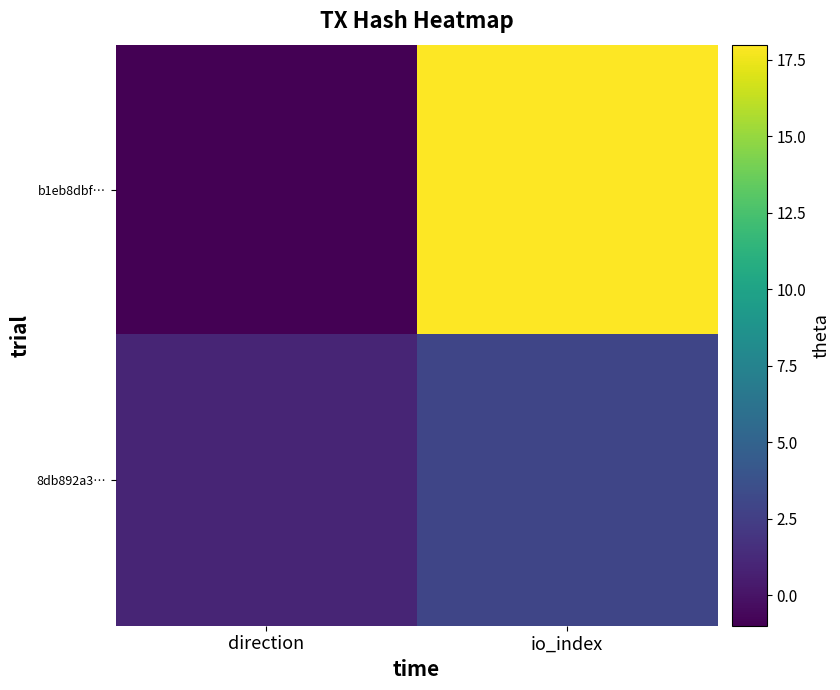

Reading left to right, transcribe all the data shown in this chart.

b1eb8dbf…: direction=-1	io_index=18
8db892a3…: direction=1	io_index=3